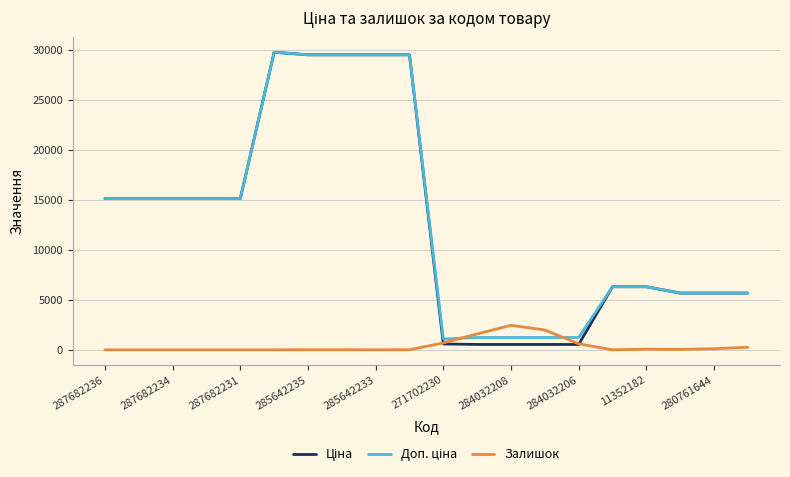

Does the chart have visible grid lines?

Yes